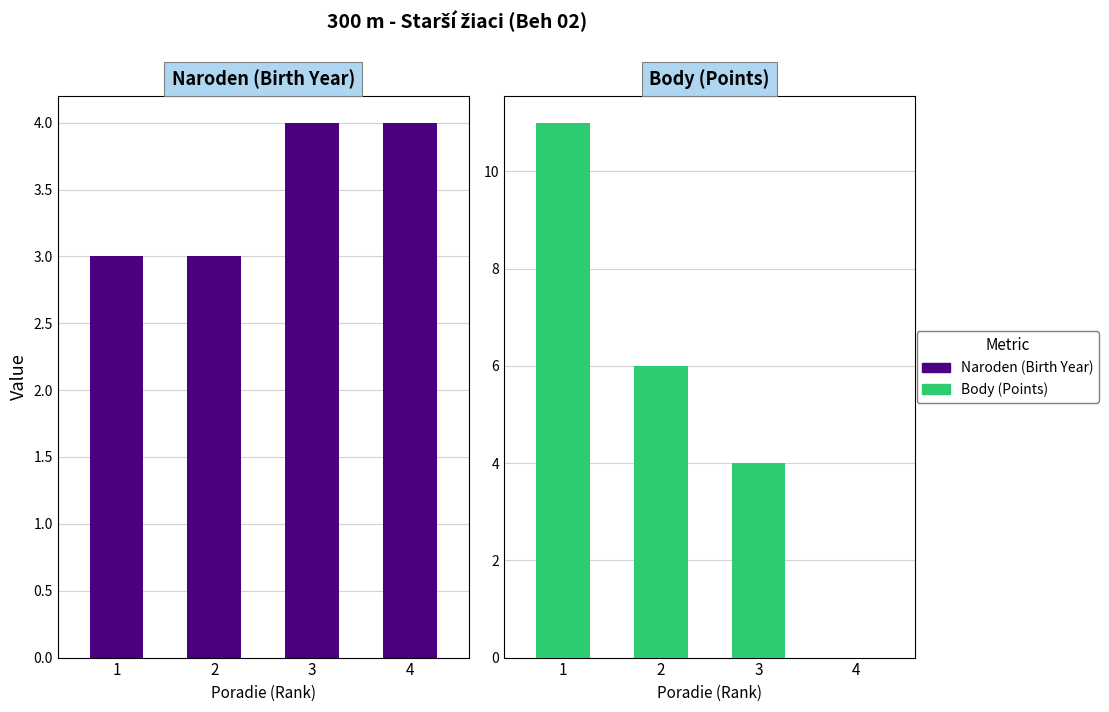

The Body (Points) series shows 5 at 3. True or false?

False